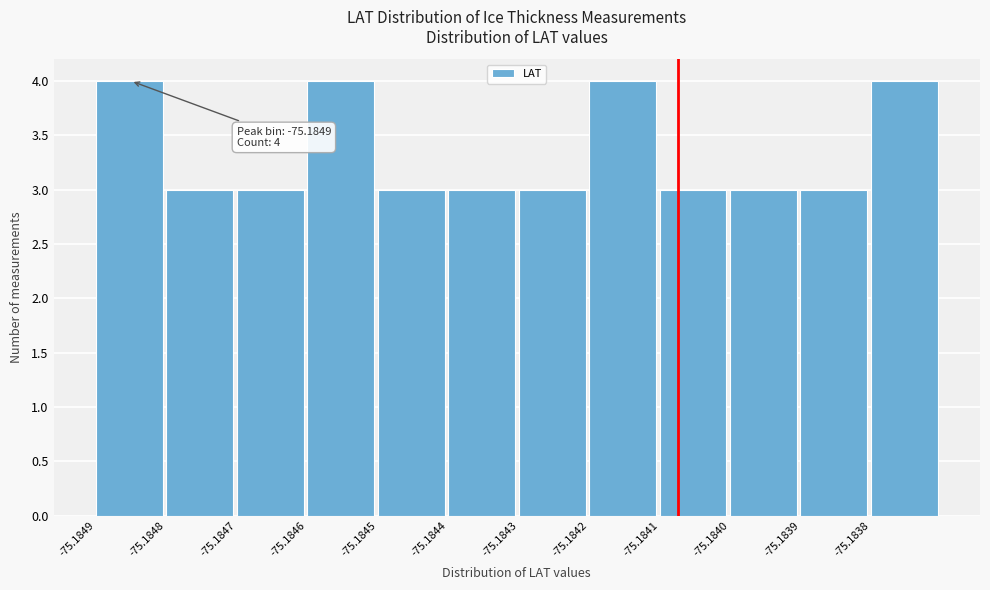

Reading left to right, what are all the values shown in this chart?

-75.1849=4	-75.1848=3	-75.1847=3	-75.1846=4	-75.1845=3	-75.1844=3	-75.1843=3	-75.1842=4	-75.1841=3	-75.1840=3	-75.1839=3	-75.1838=4